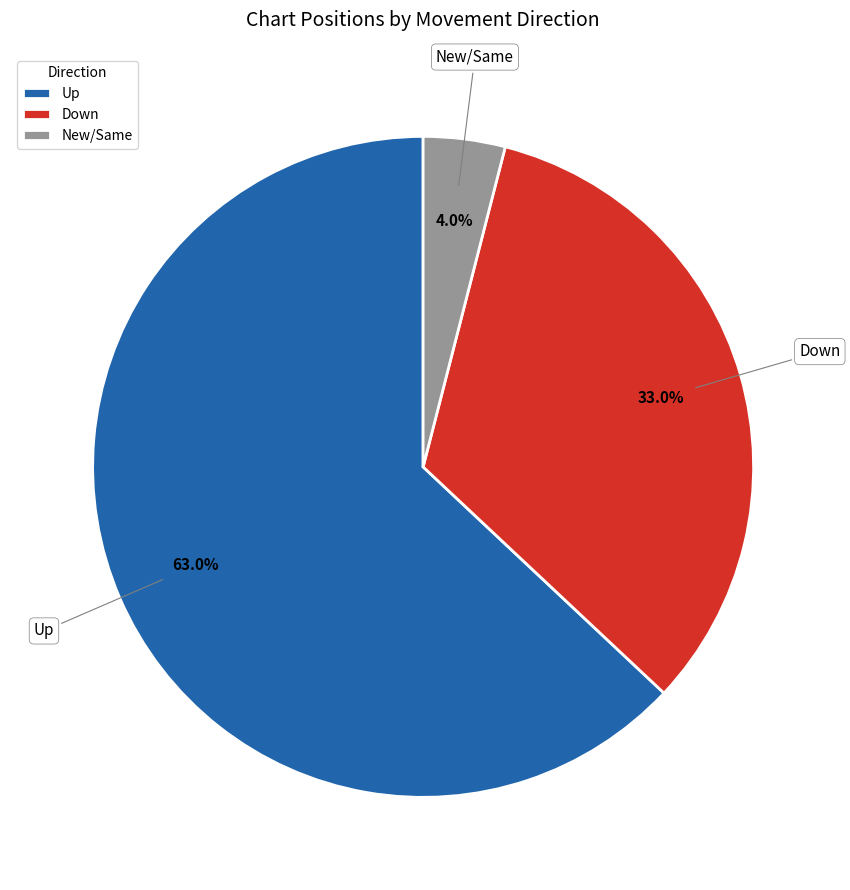

Is there a majority slice in this chart?

Yes